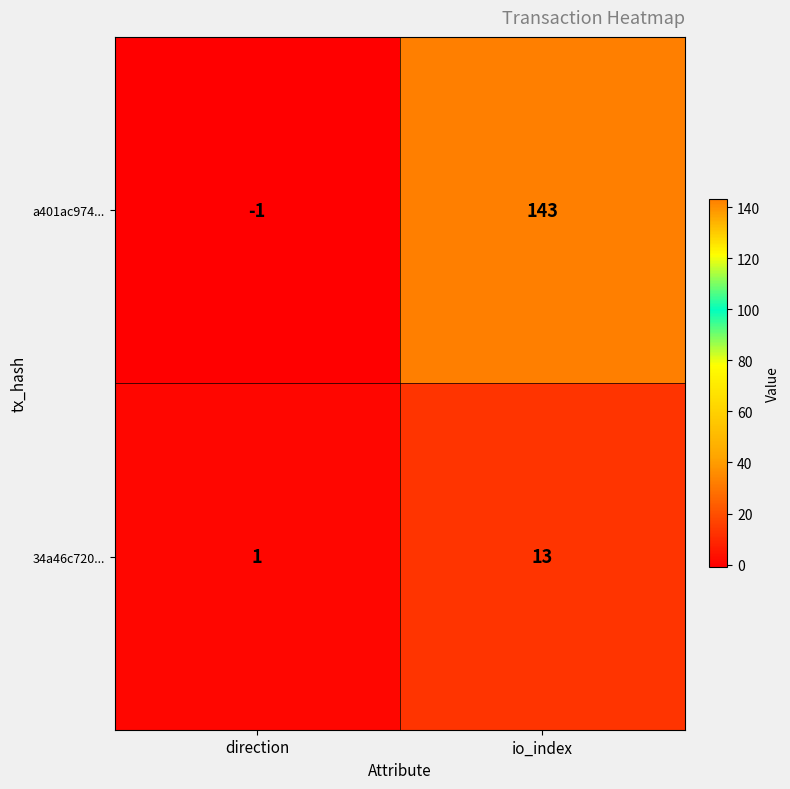

Reading left to right, extract all data points from this chart.

a401ac974...: -1	143
34a46c720...: 1	13